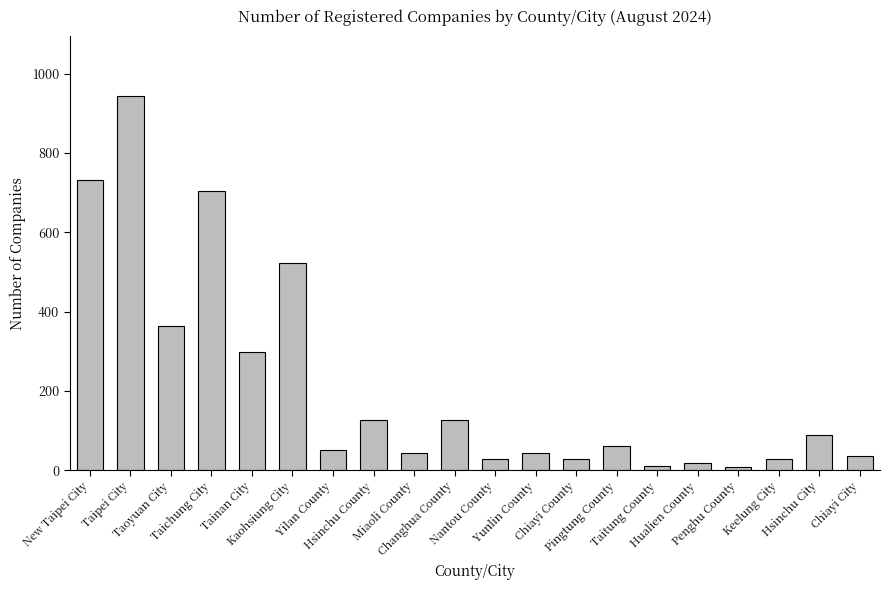

What is the difference between the second highest and minimum values?

724